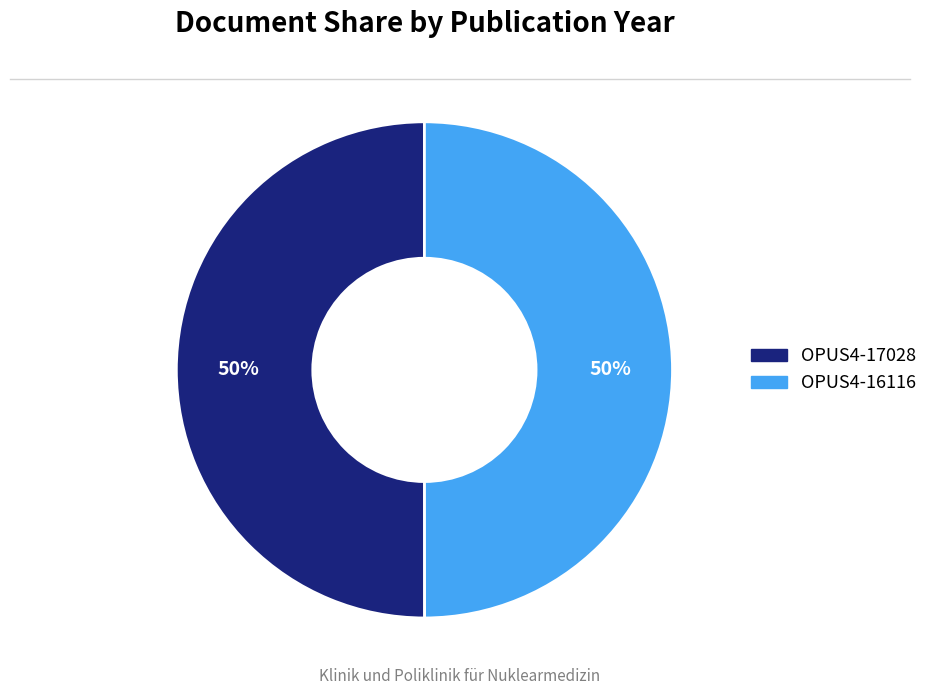

True or false: OPUS4-17028 accounts for 64% of the total.

False